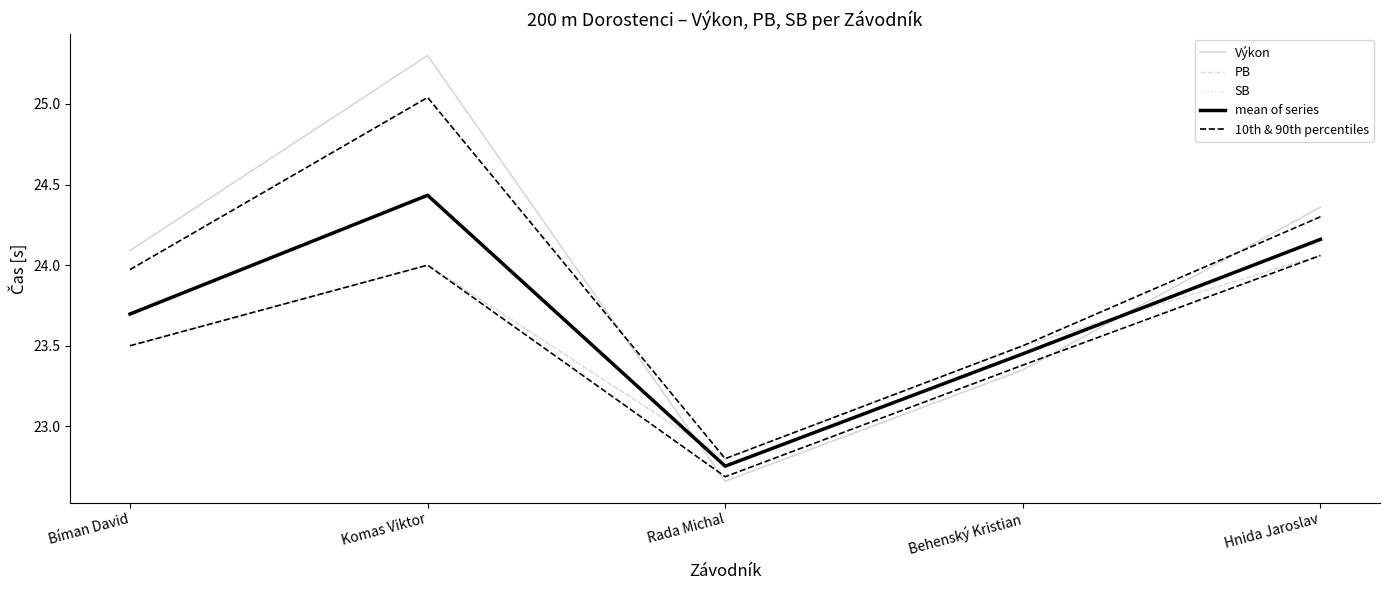

List the series in order of their peak value, lowest first.

PB, SB, 10th & 90th percentiles, mean of series, Výkon